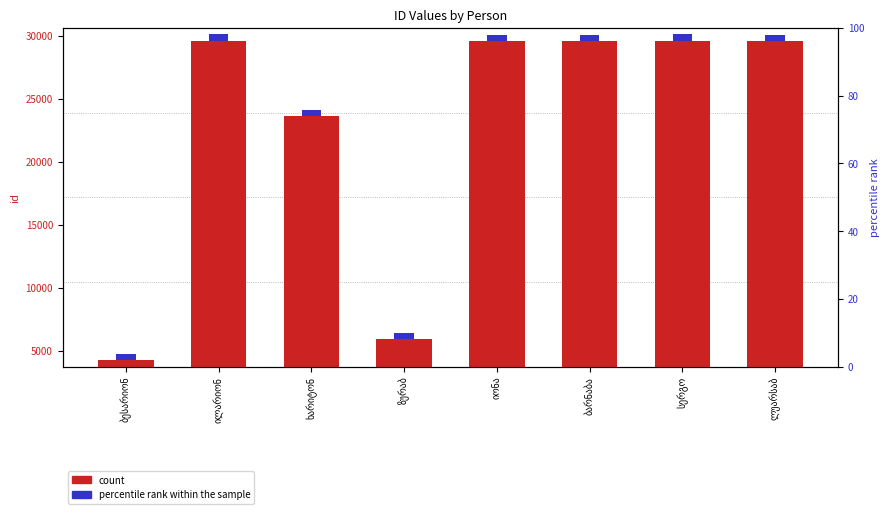

What is the difference between the maximum and second lowest values?

23638